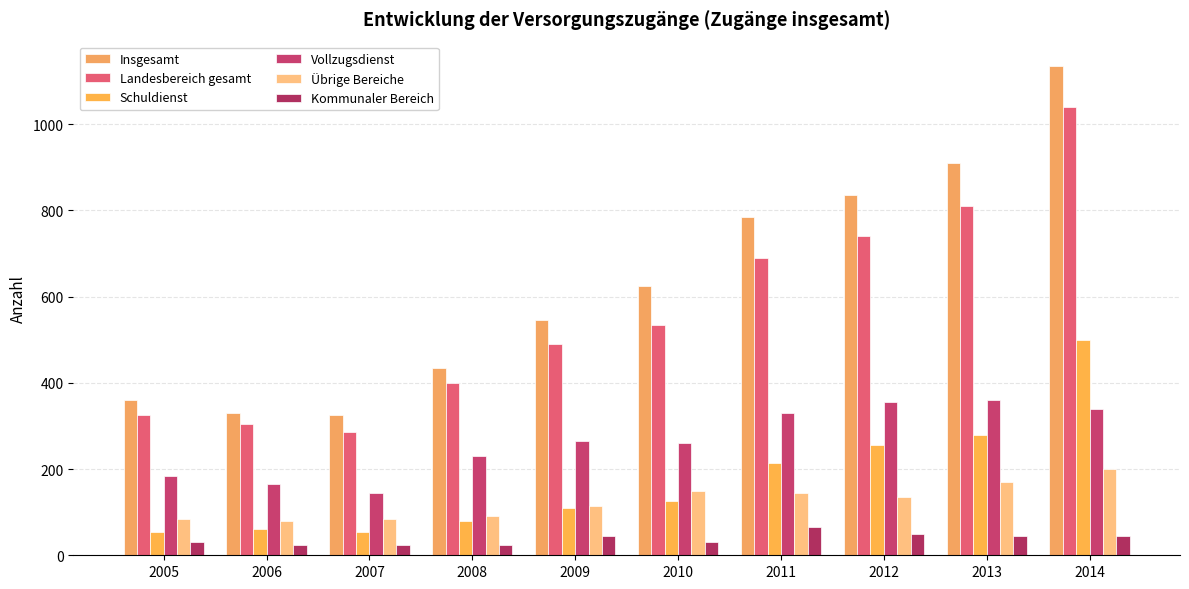

Between 2010 and 2012, which series saw the biggest shift?

Insgesamt